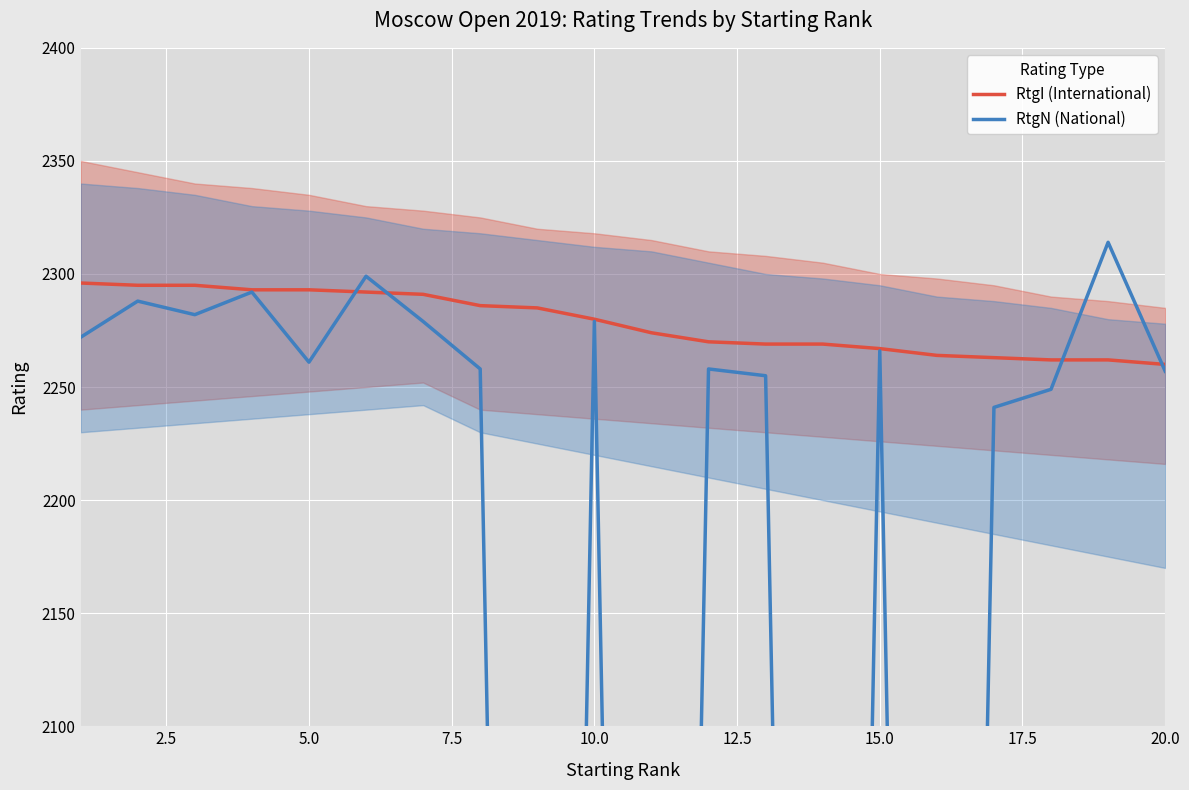

The RtgI (International) series shows 3621 at 10.0. True or false?

False